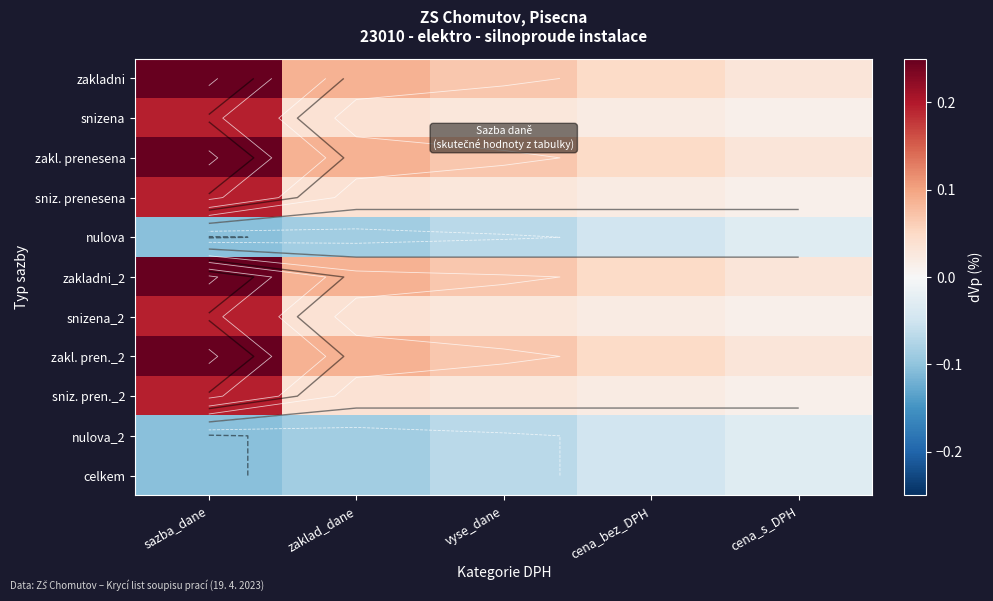

Rank the series at zaklad_dane from lowest to highest value.

nulova, nulova_2, celkem, snizena, sniz. prenesena, snizena_2, sniz. pren._2, zakladni, zakl. prenesena, zakladni_2, zakl. pren._2